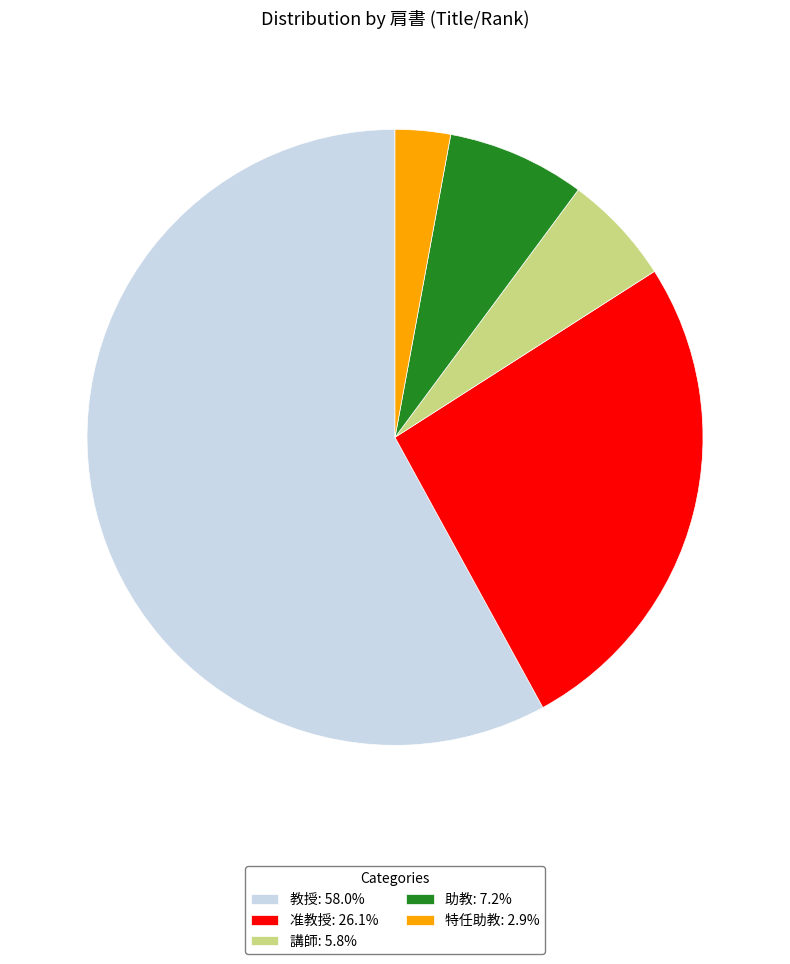

What is the majority slice?

教授